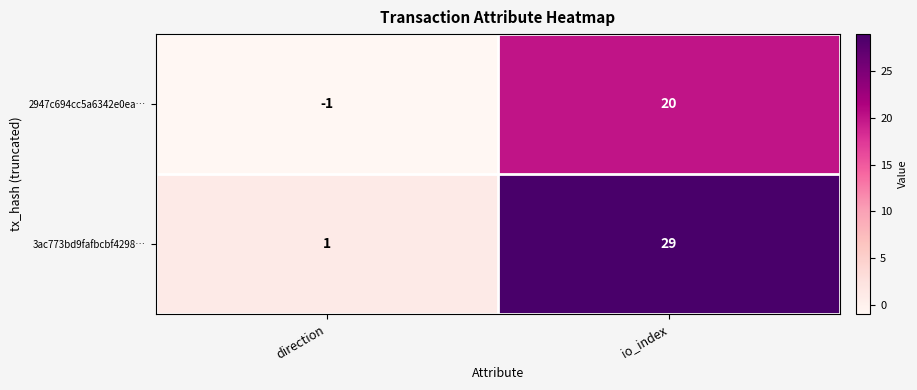

Reading left to right, what are all the values shown in this chart?

2947c694cc5a6342e0ea…: direction=-1	io_index=20
3ac773bd9fafbcbf4298…: direction=1	io_index=29